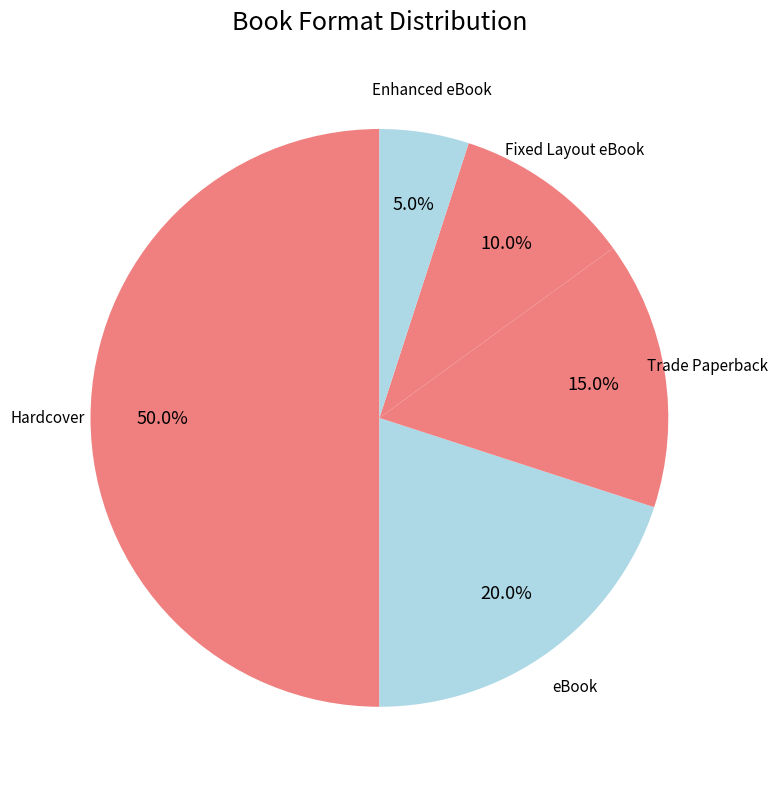

How many slices are in this pie chart?

5